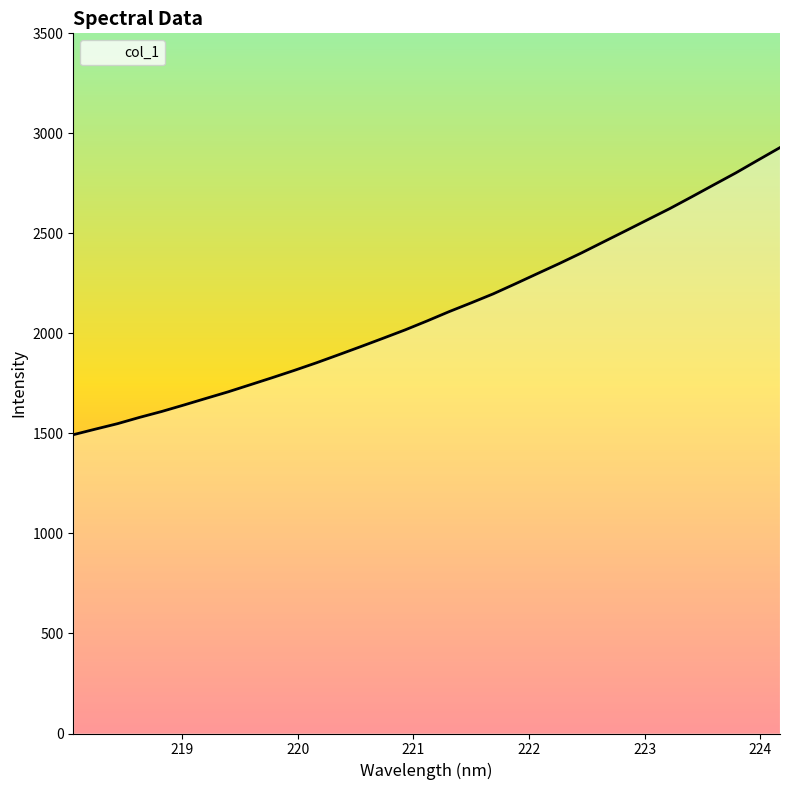

What is the smallest value displayed?

1493.6